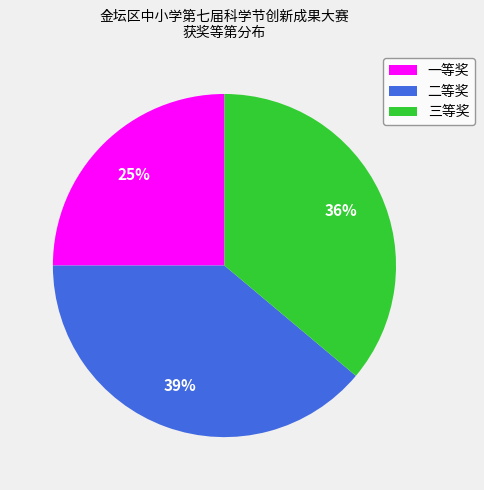

How many segments does this pie chart have?

3